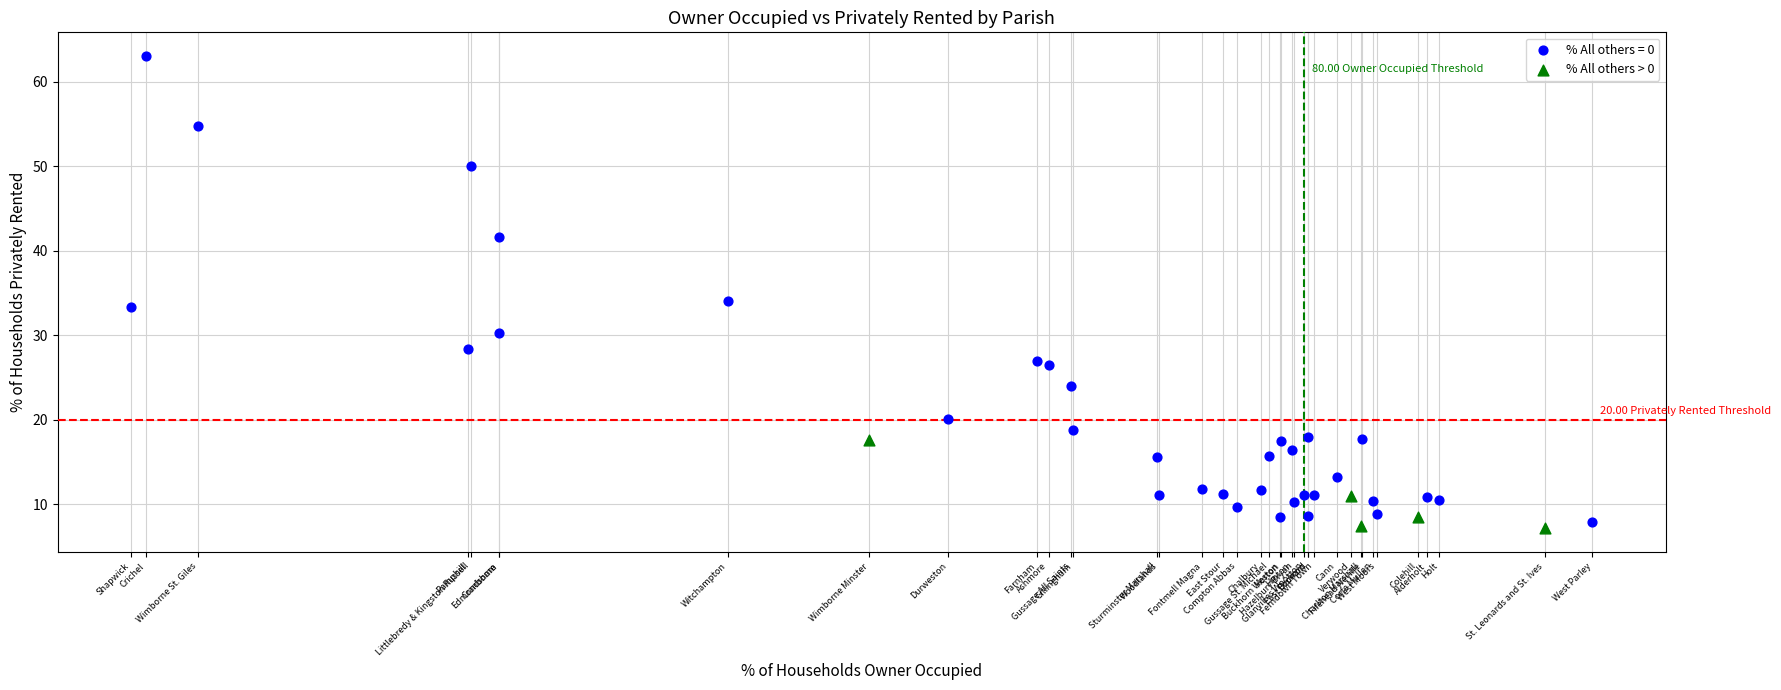

Which series contains the highest Y value?

% All others = 0